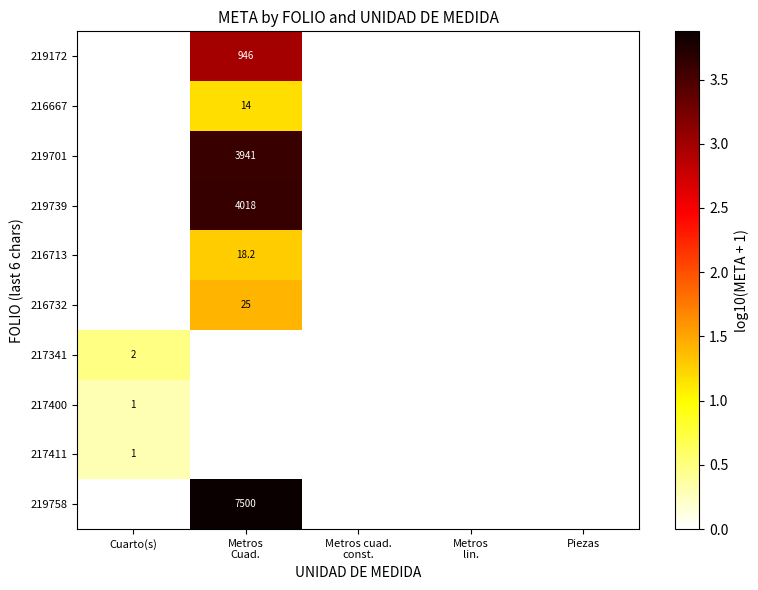

Which category has the highest value in the 219758 series?

Metros Cuad.